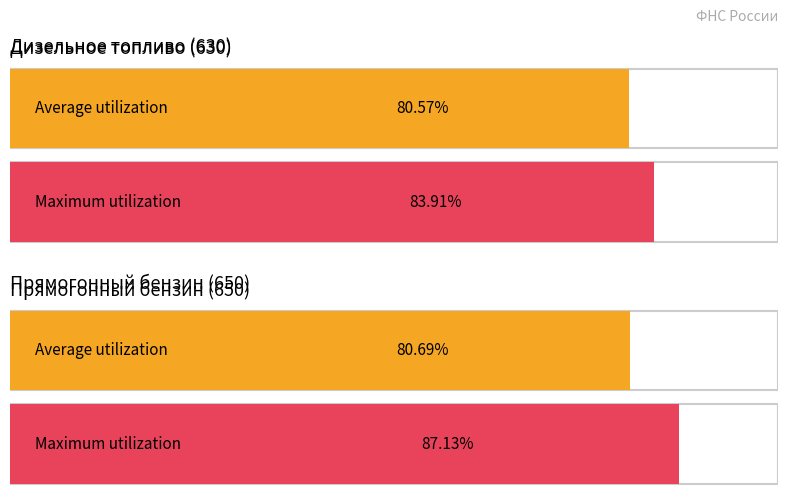

Is the value of Average utilization at Дизельное топливо (630) greater than the value of Maximum utilization at Дизельное топливо (630)?

No